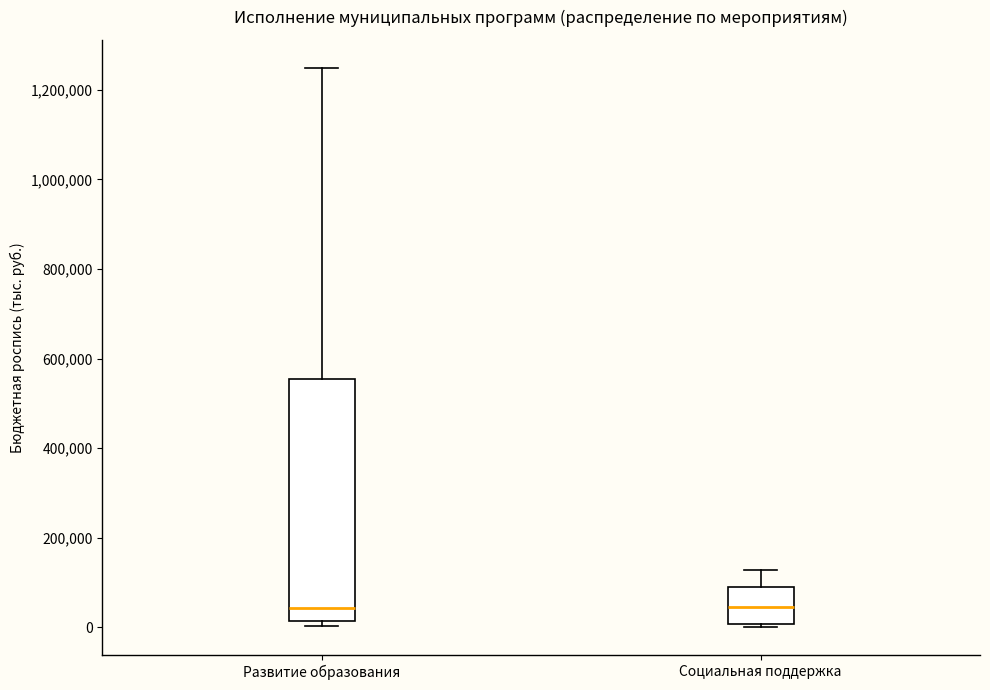

Where is the upper edge of the box for Социальная поддержка on the y-axis? The values are not printed on the chart, so give them approximately, as read against the axis.

80000